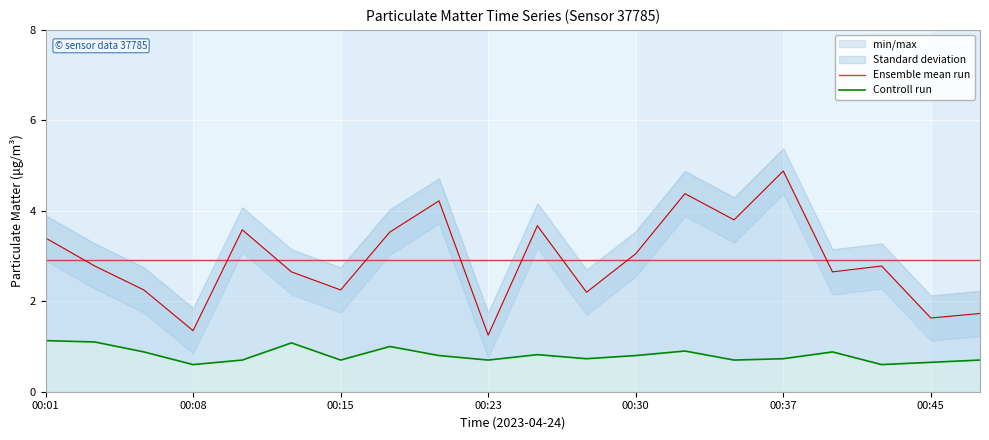

What is the difference between the second highest and minimum values in the Controll run series?

0.5